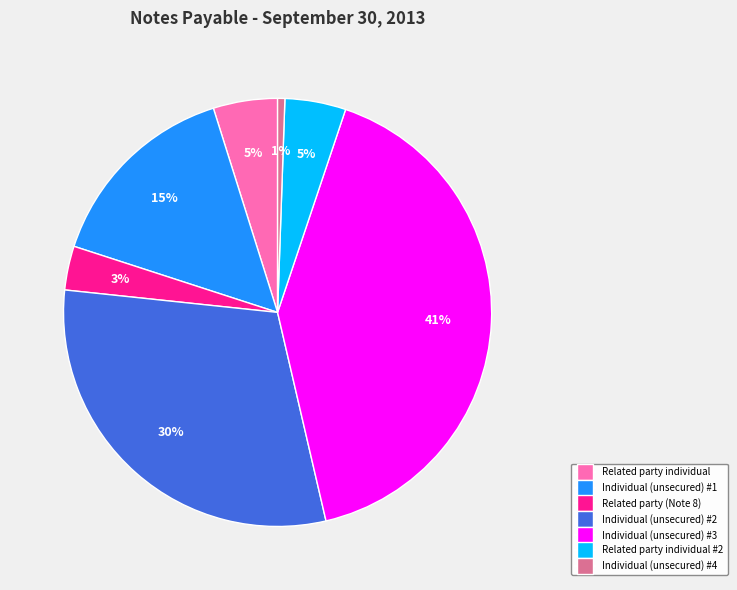

Is there a majority slice in this chart?

No